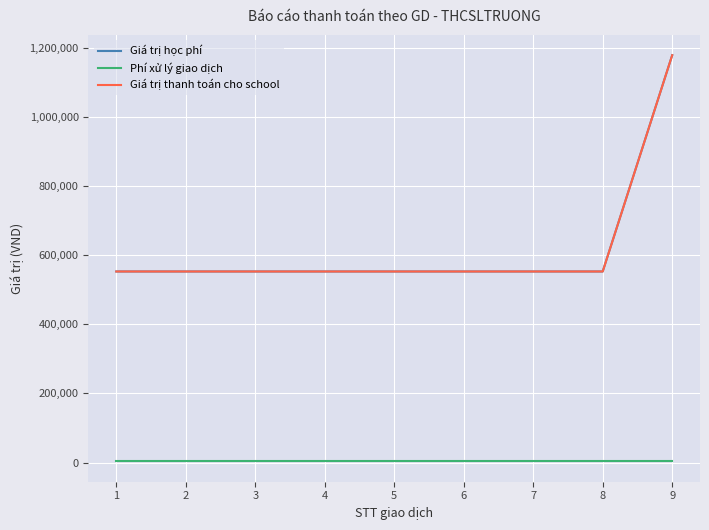

Does the chart display data point markers on the line(s)?

No